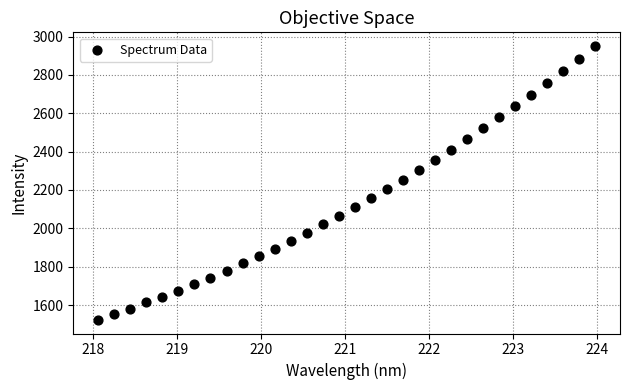

What is the range of X values (max minus min)?

5.9